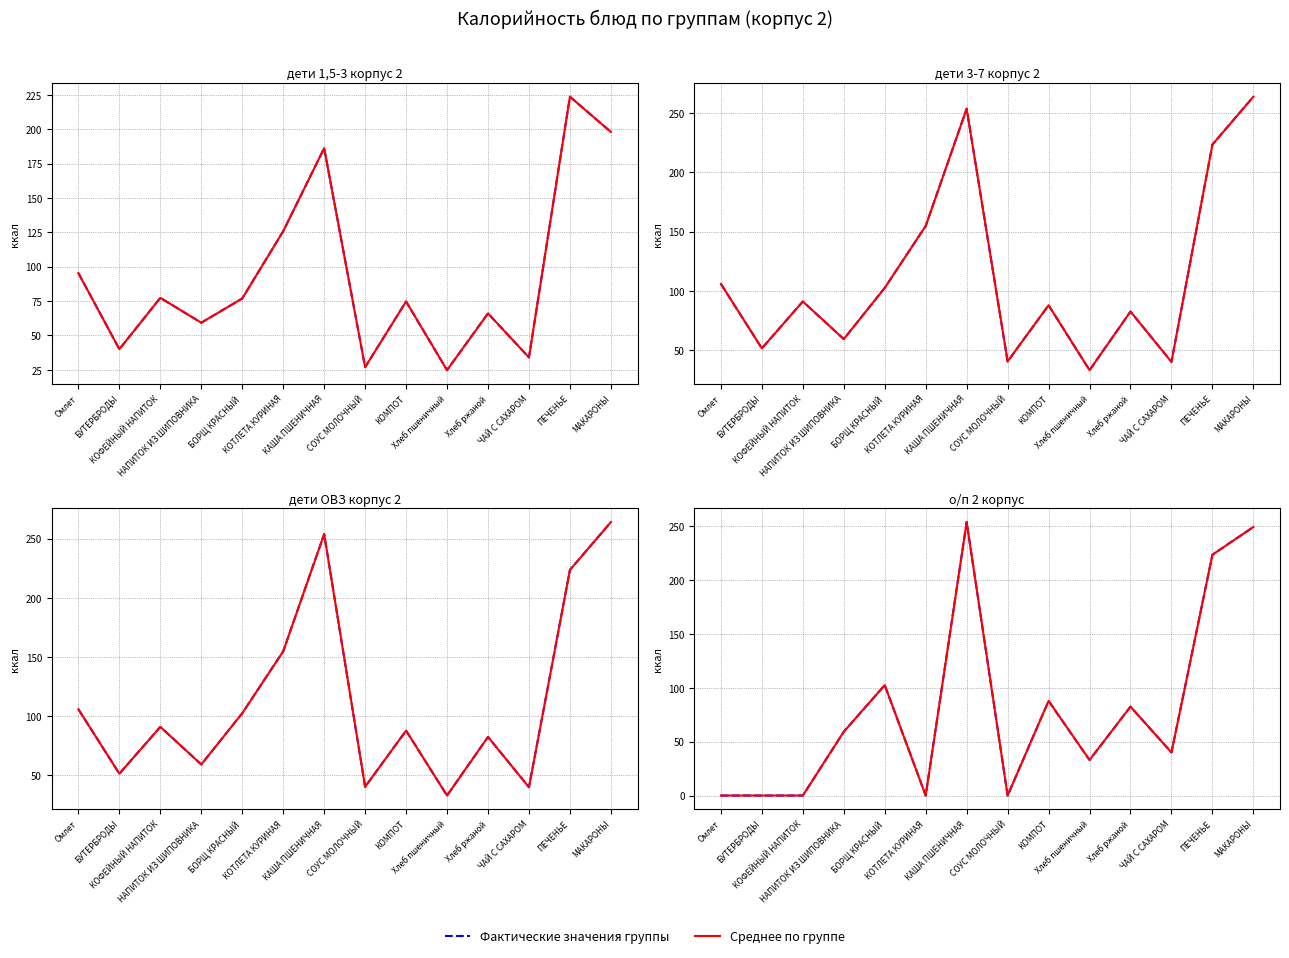

Rank the series at КОТЛЕТА КУРИНАЯ from lowest to highest value.

о/п 2 корпус, дети 1,5-3 корпус 2, дети 3-7 корпус 2, дети ОВЗ корпус 2